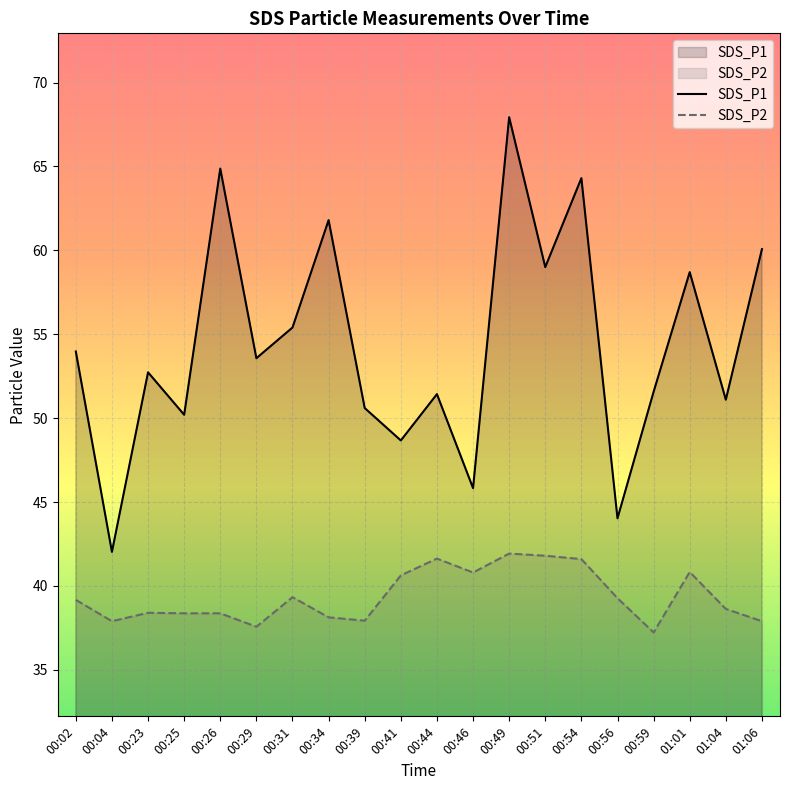

Is the value of SDS_P1 at 00:41 greater than the value of SDS_P2 at 00:02?

Yes